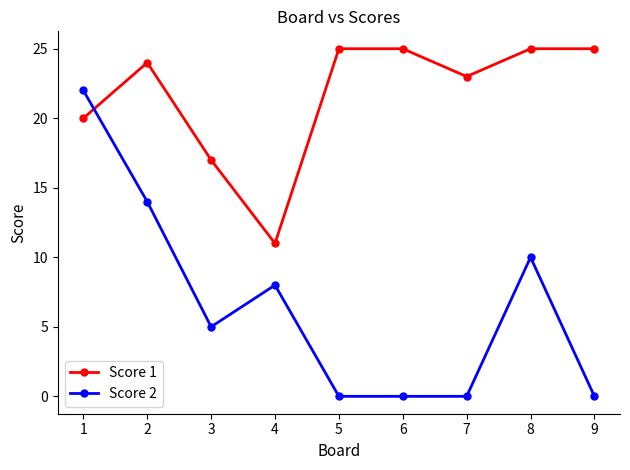

Is the value of Score 2 at 4 greater than the value of Score 1 at 3?

No